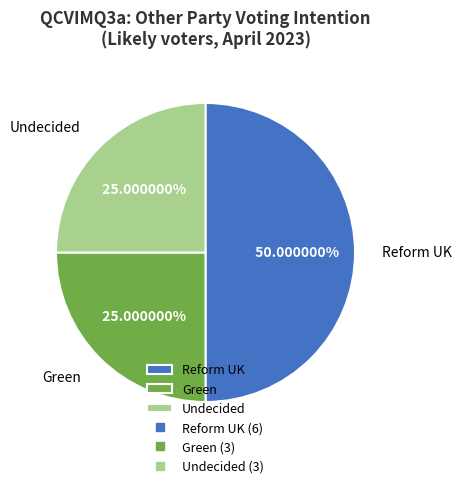

How many slices are in this pie chart?

3